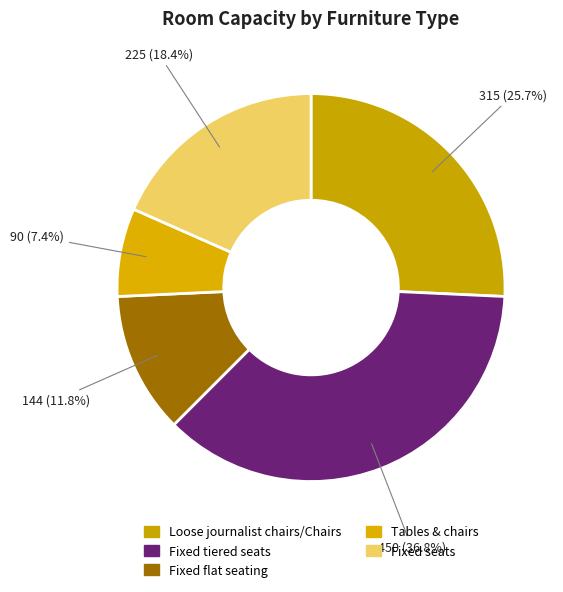

How many segments does this pie chart have?

5